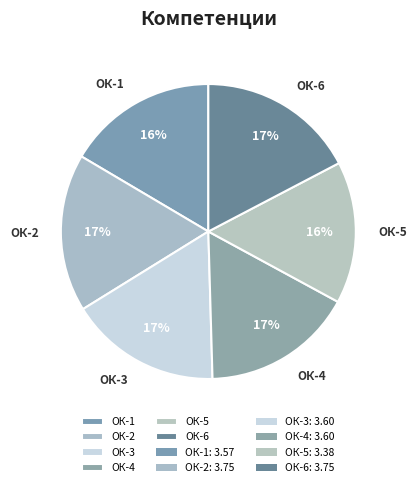

Does any single category account for the majority?

No